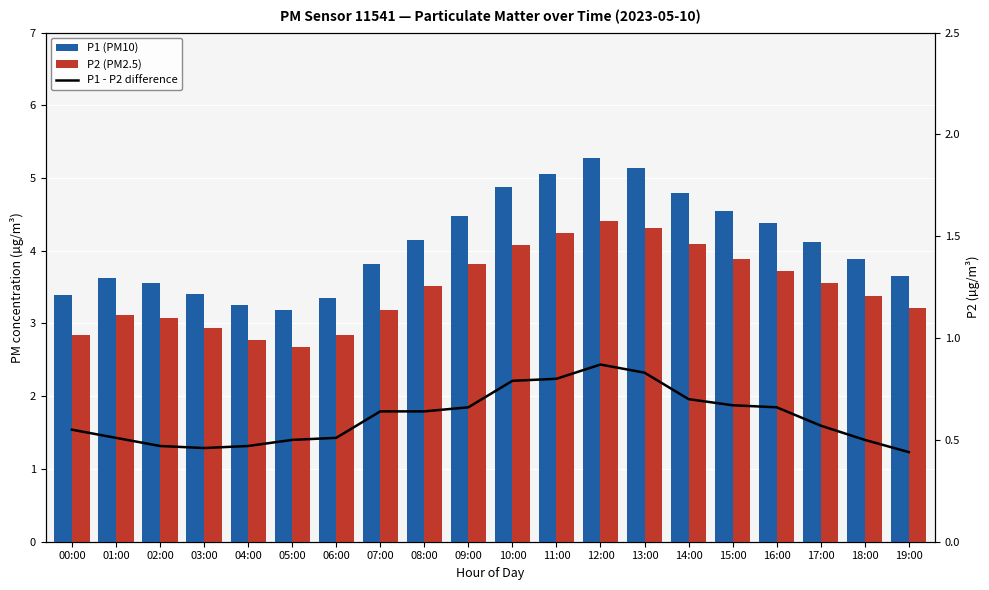

What are all the series names shown in the legend?

P1 (PM10), P2 (PM2.5), P1 - P2 difference